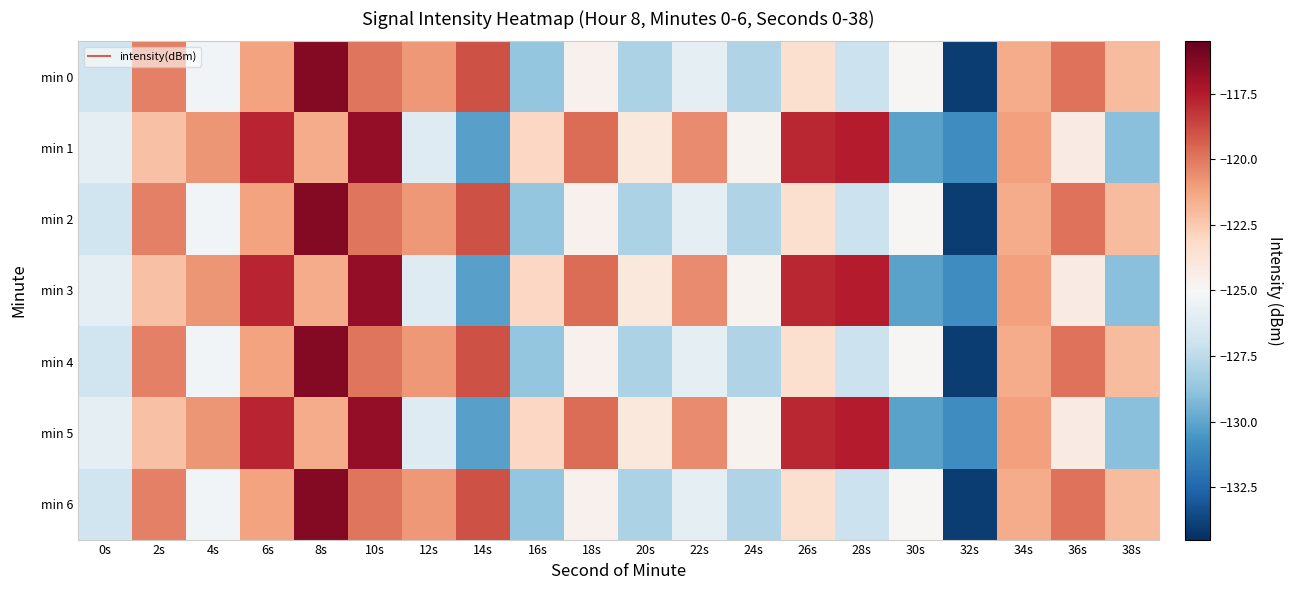

At which category is the sum across all series the highest?

8s